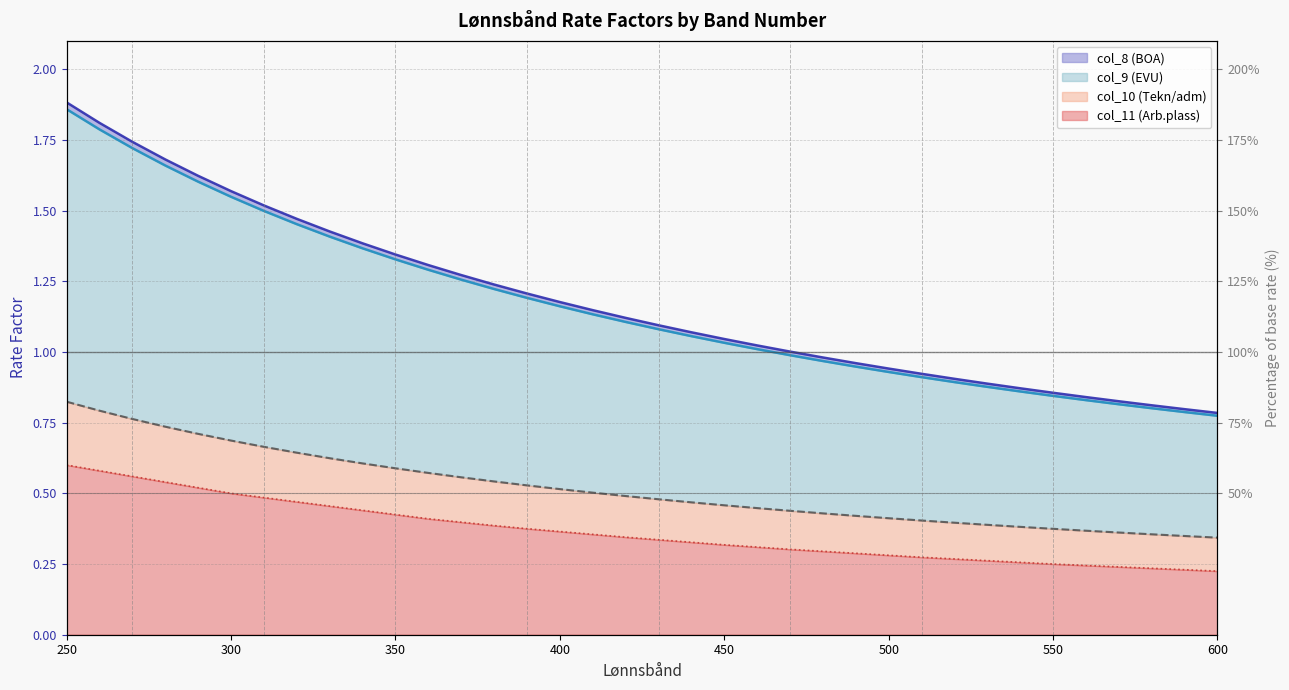

What is the maximum value for col_9 (EVU)?

1.9